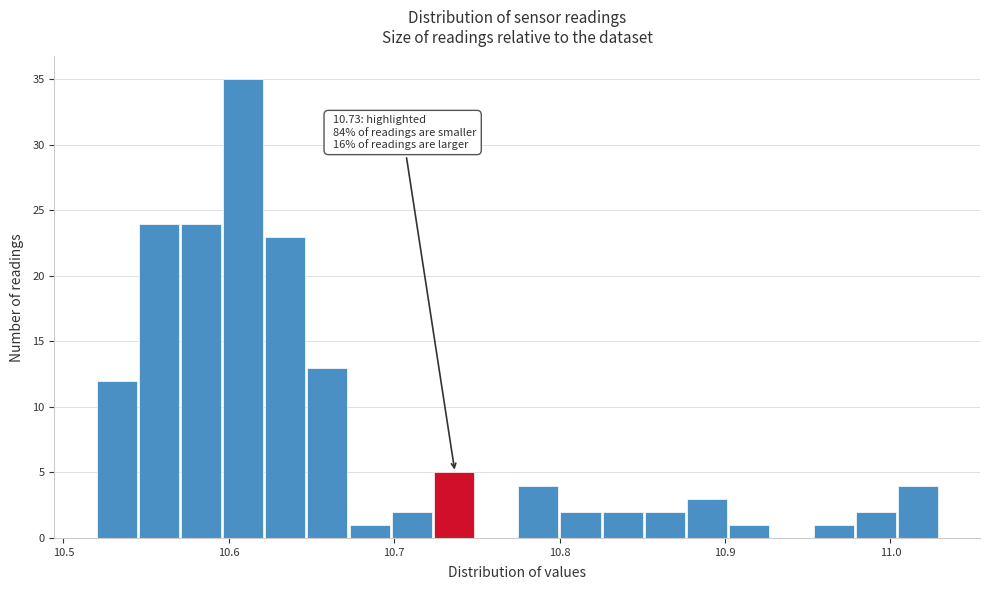

Around what value on the x-axis is the tallest bar? Give the approximate position of its centre, as read against the axis.

10.61